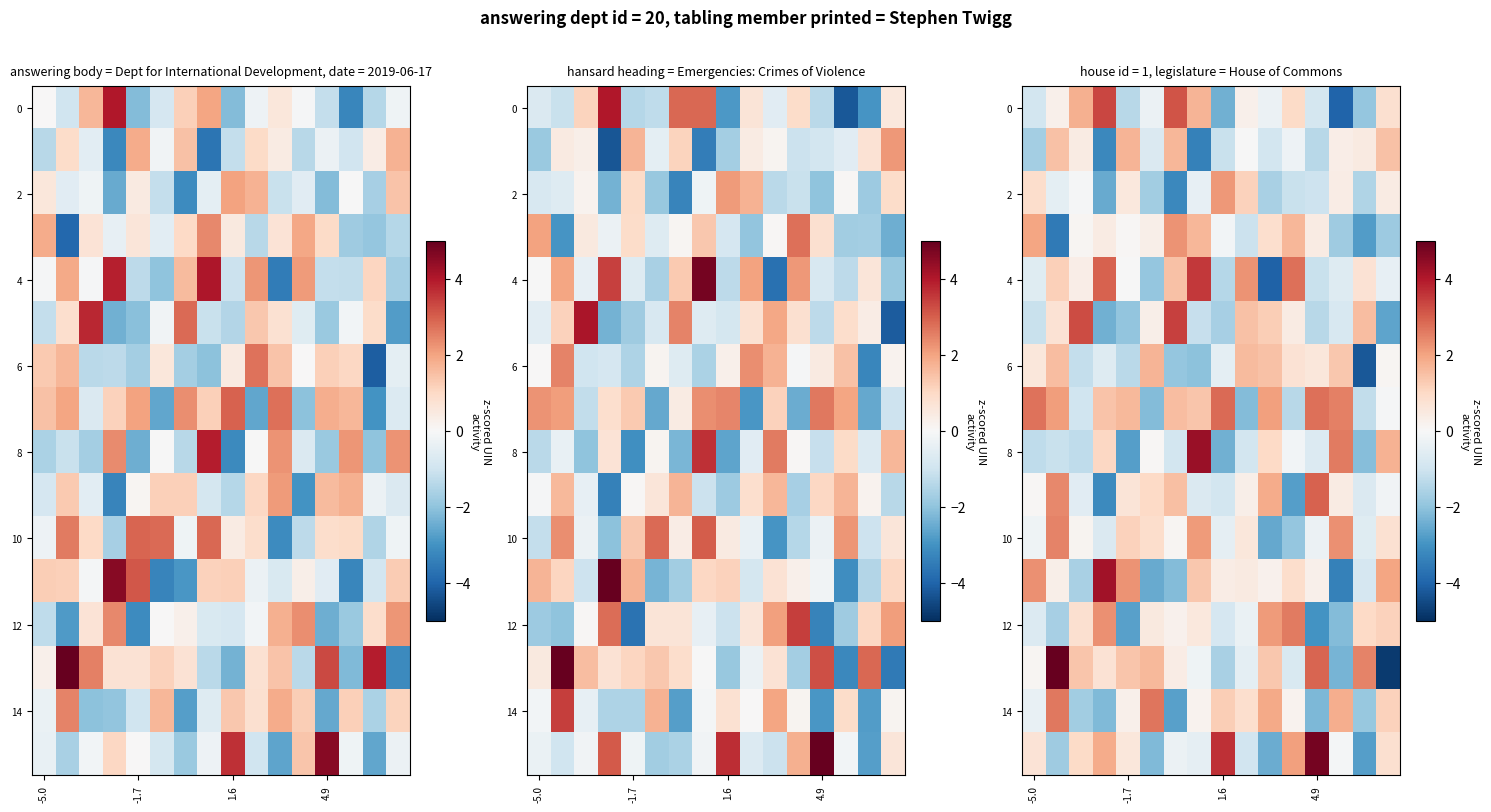

What is the average value of the 6 series?

-0.1